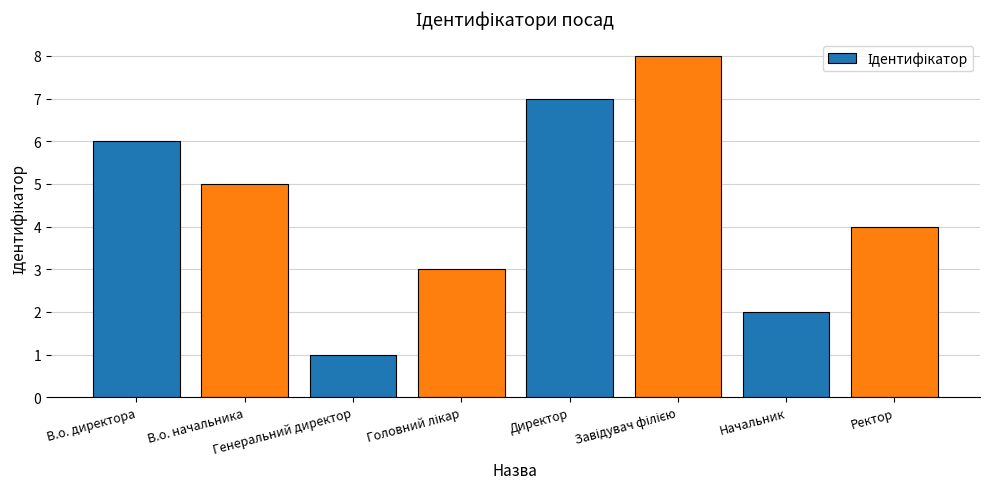

What is the change in value from Генеральний директор to Начальник?

+1